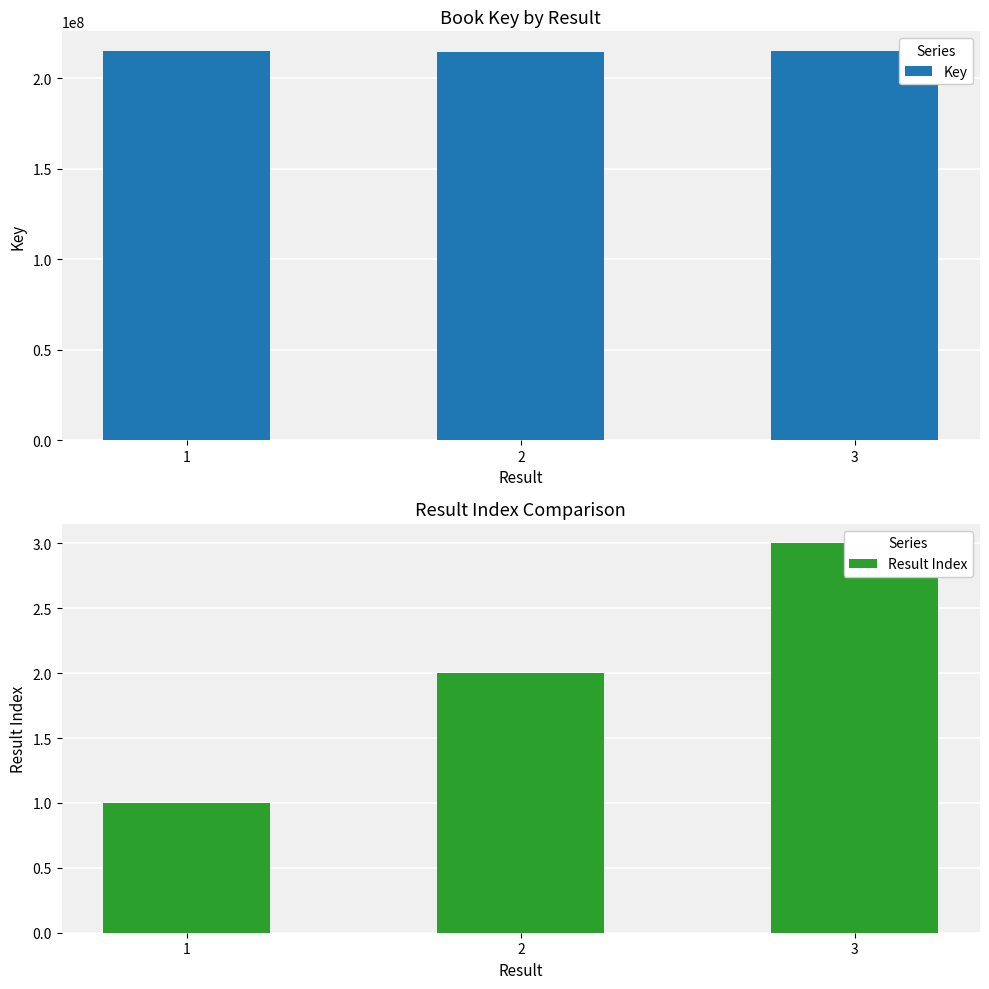

What is the sum of all Key values?

645331650